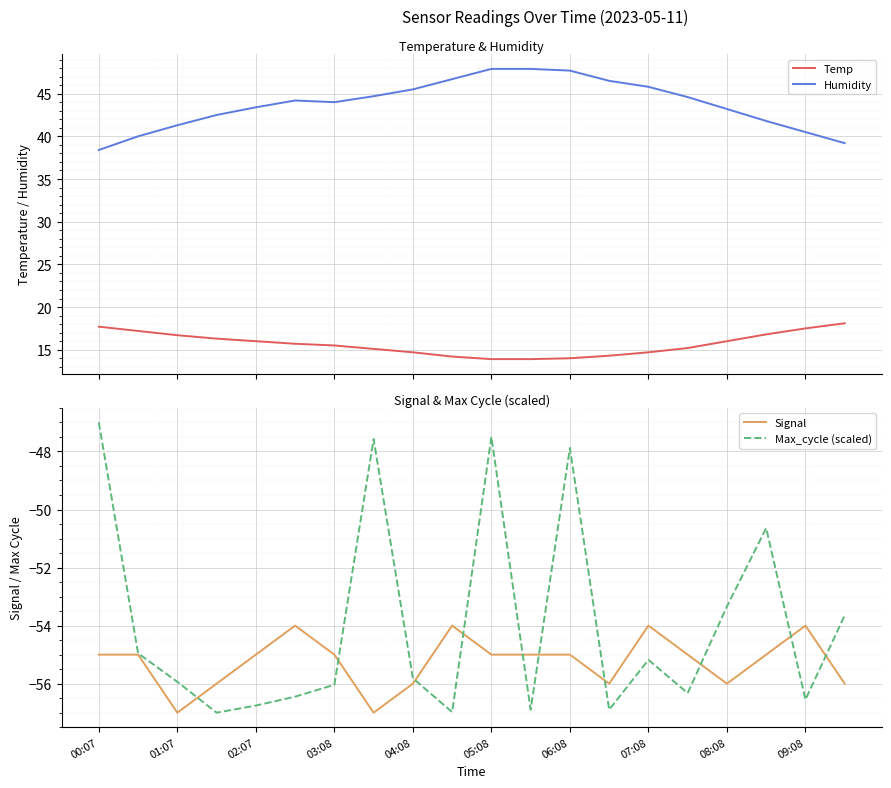

How many lines are shown in the chart?

4